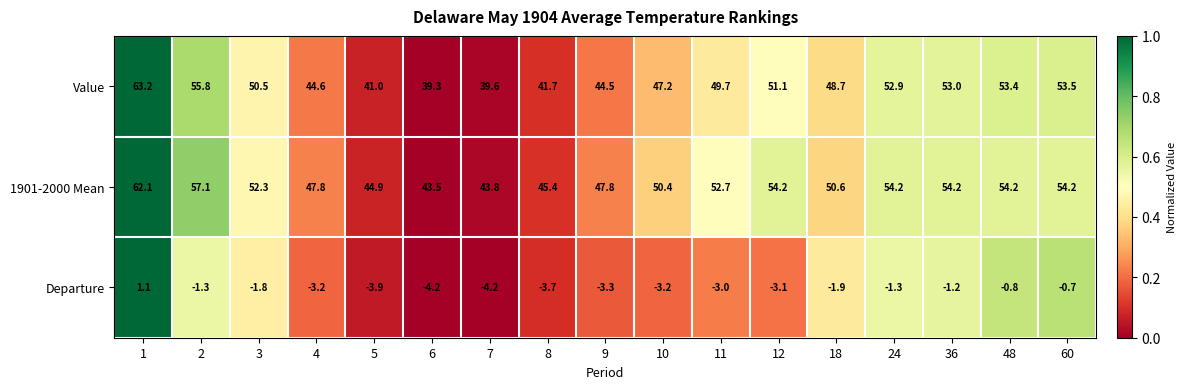

At 10, list the series in order from largest to smallest.

1901-2000 Mean, Value, Departure